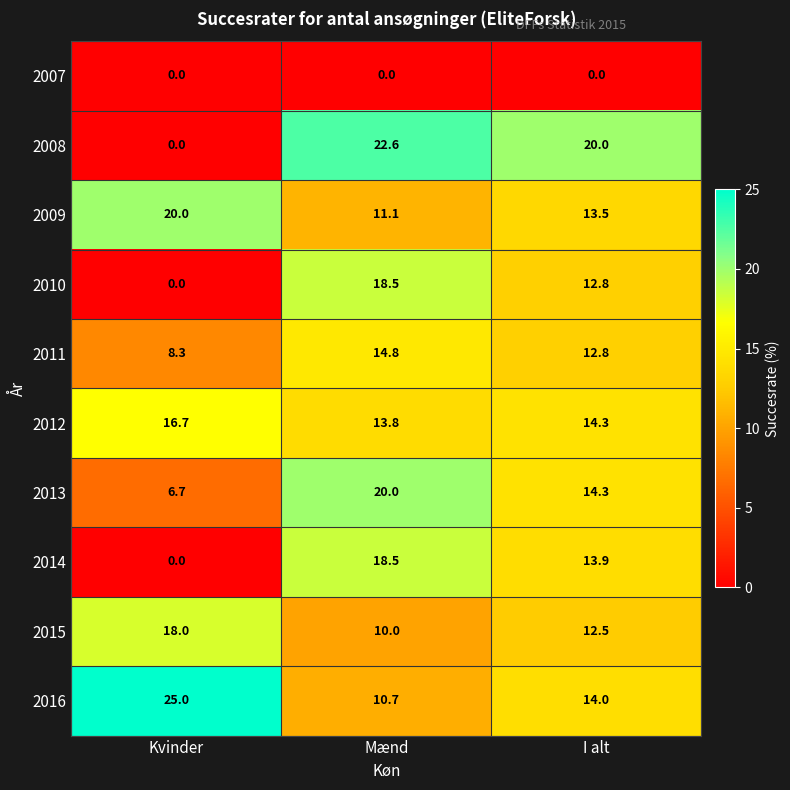

True or false: 2013 has a value of 20.0 at Mænd.

True